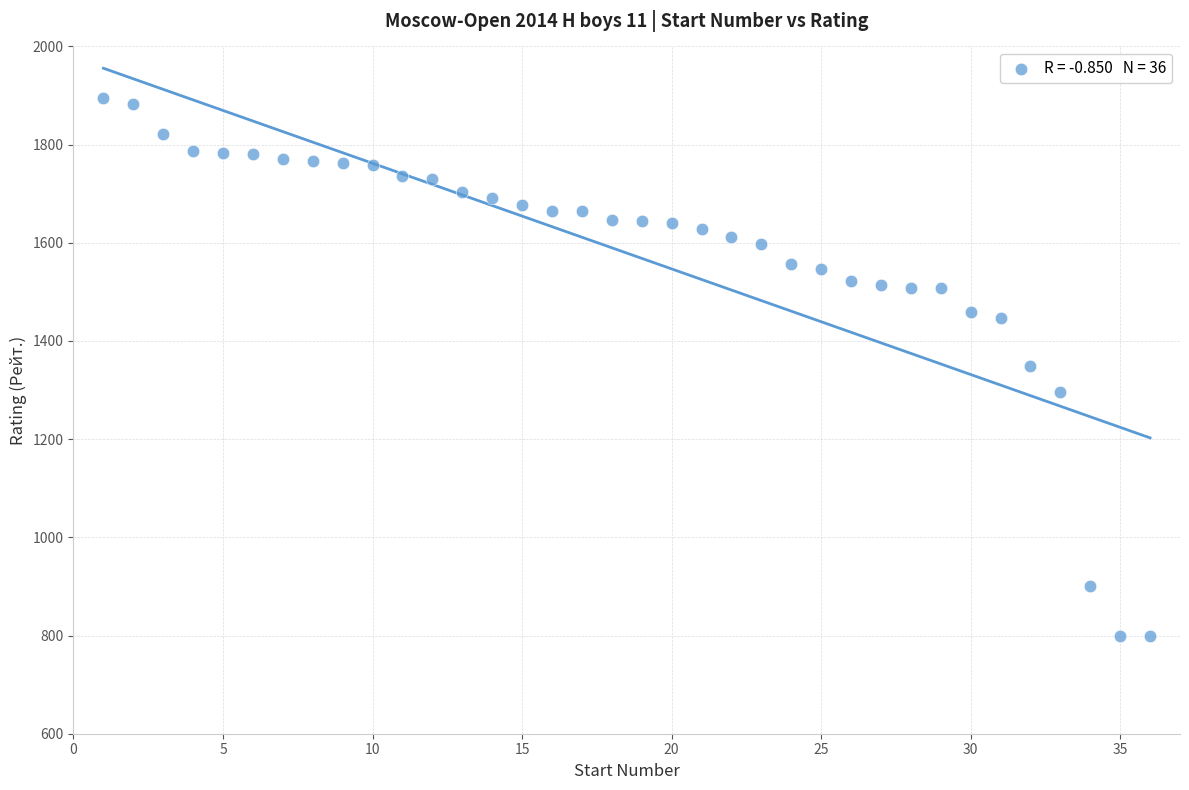

What is the range of X values (max minus min)?

35